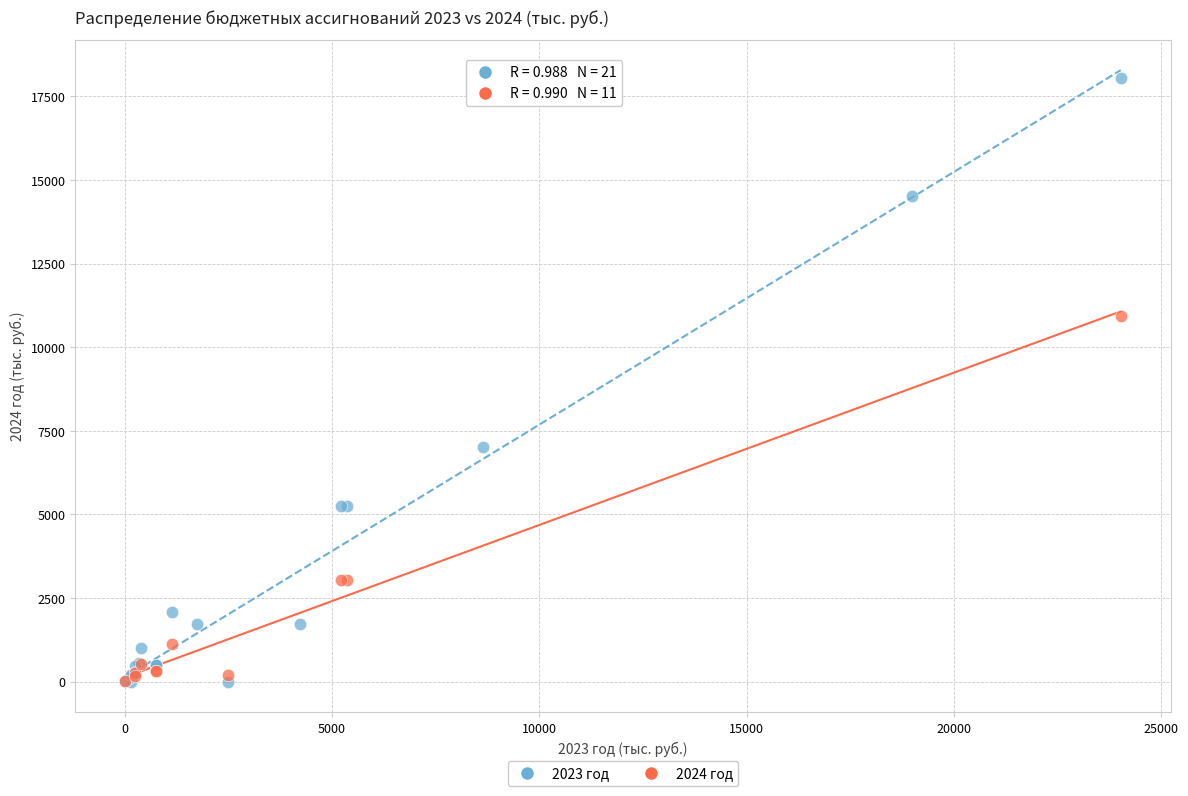

Which series reaches the maximum Y coordinate?

2023 год